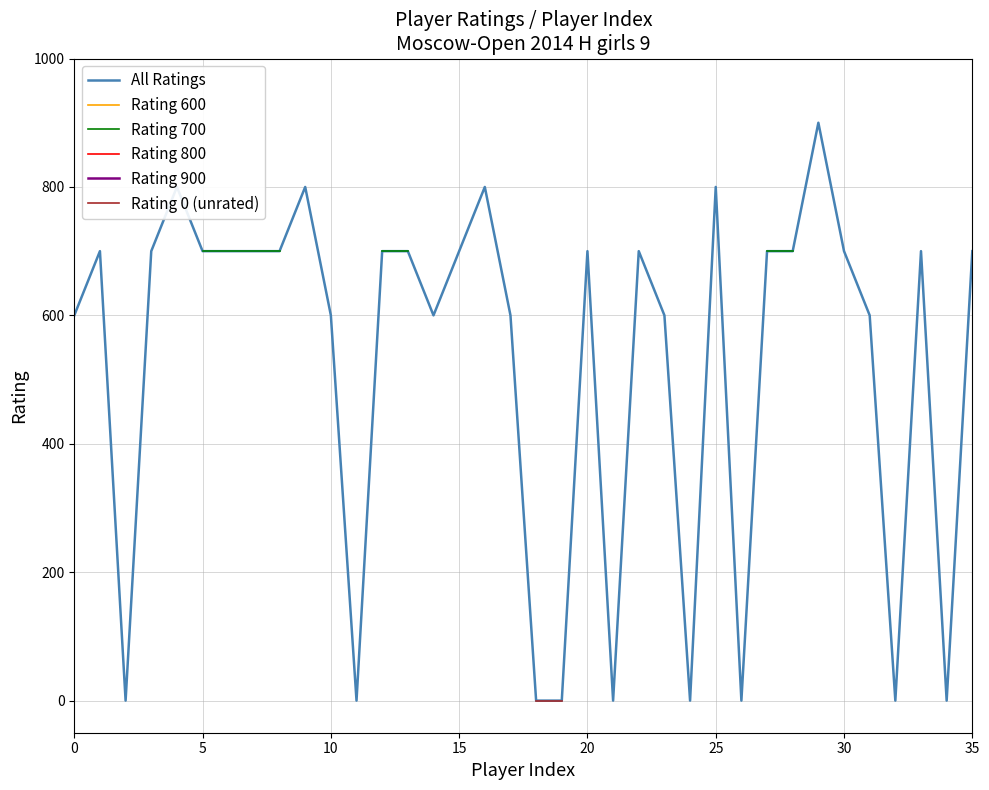

The Rating 700 series shows 361.0 at 15. True or false?

False